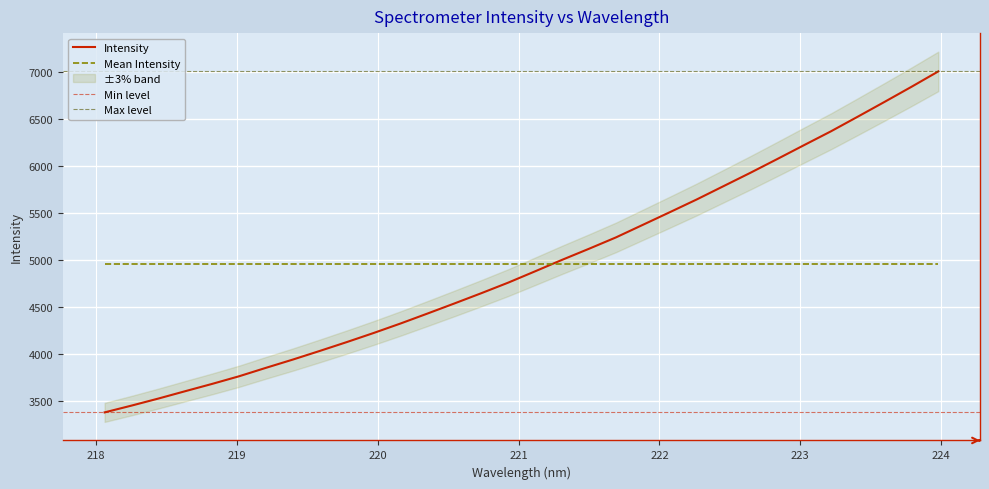

Which label corresponds to the largest value in the chart?

223.9802